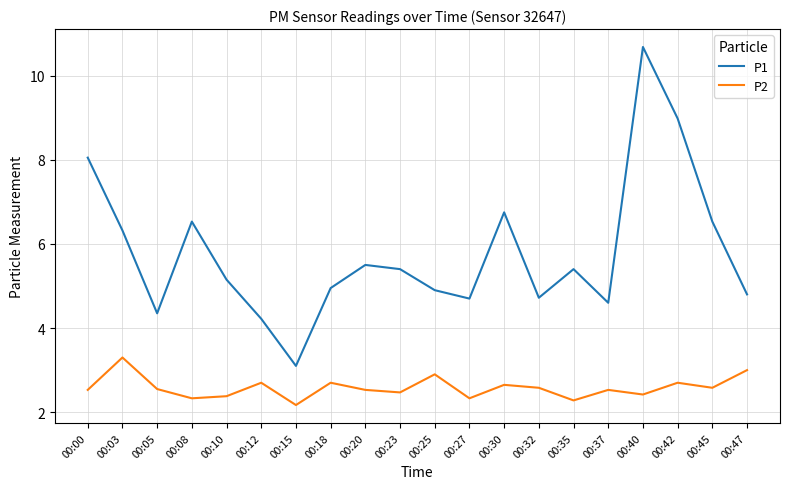

True or false: P1 has a value of 11.1 at 00:30.

False